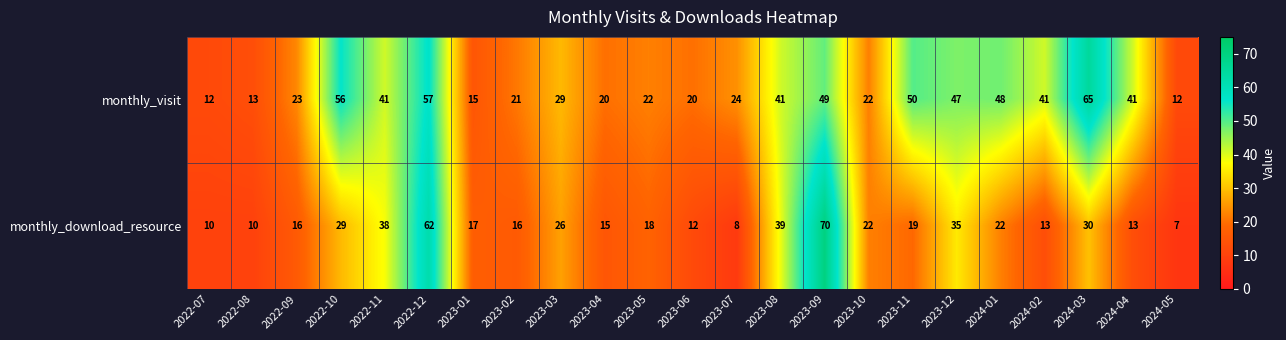

What is the difference between the maximum and minimum values in the monthly_download_resource series?

63